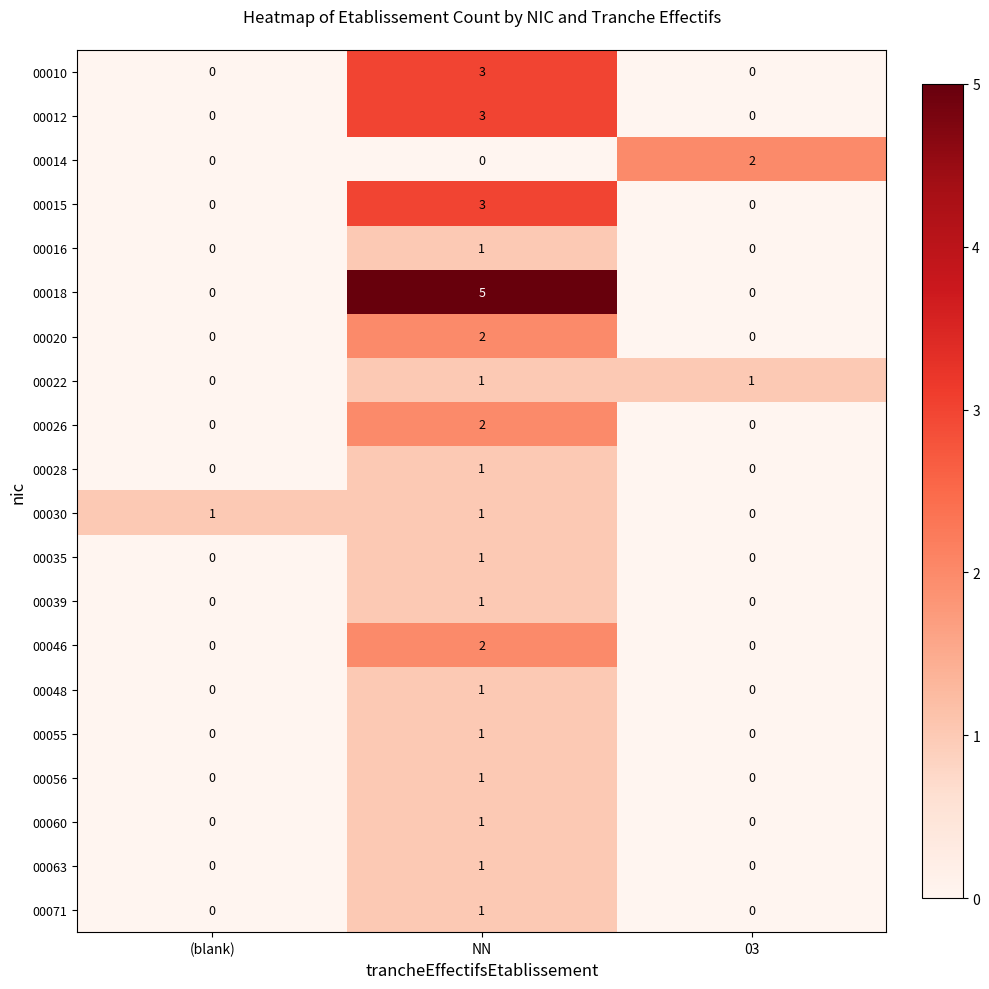

What is the difference between the maximum and second lowest values in the 00012 series?

3